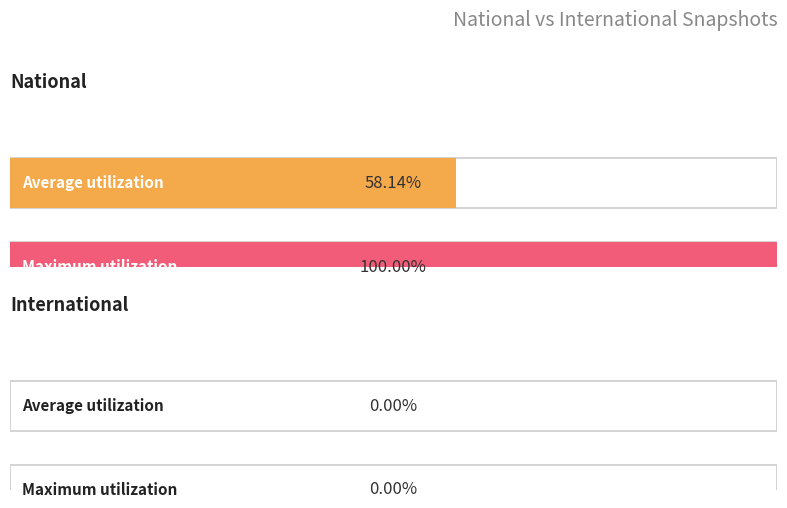

The international series shows 0 at 2022-07-01. True or false?

True